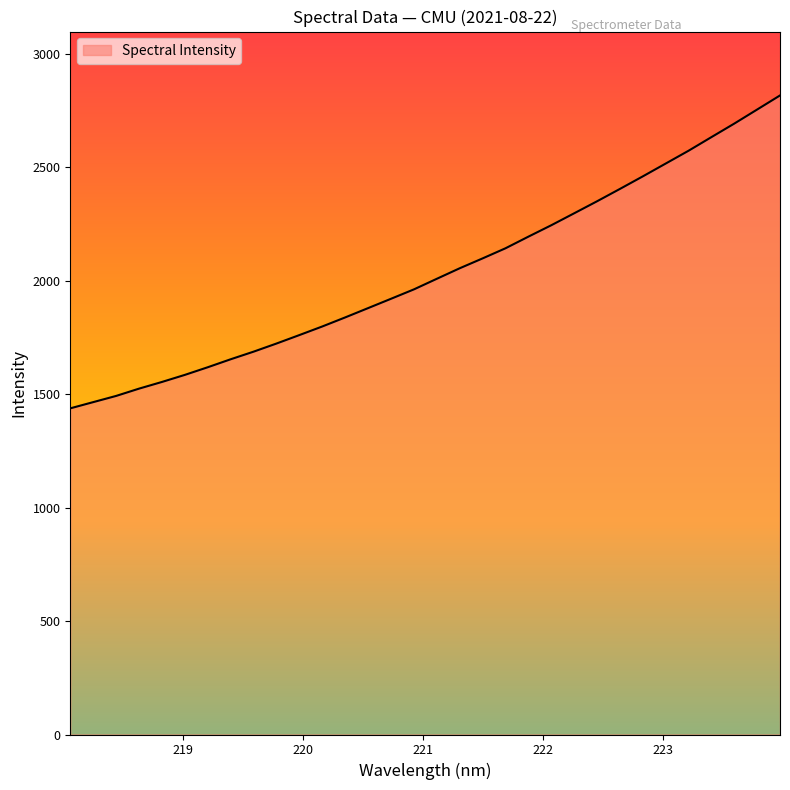

What is the greatest value displayed?

2815.5